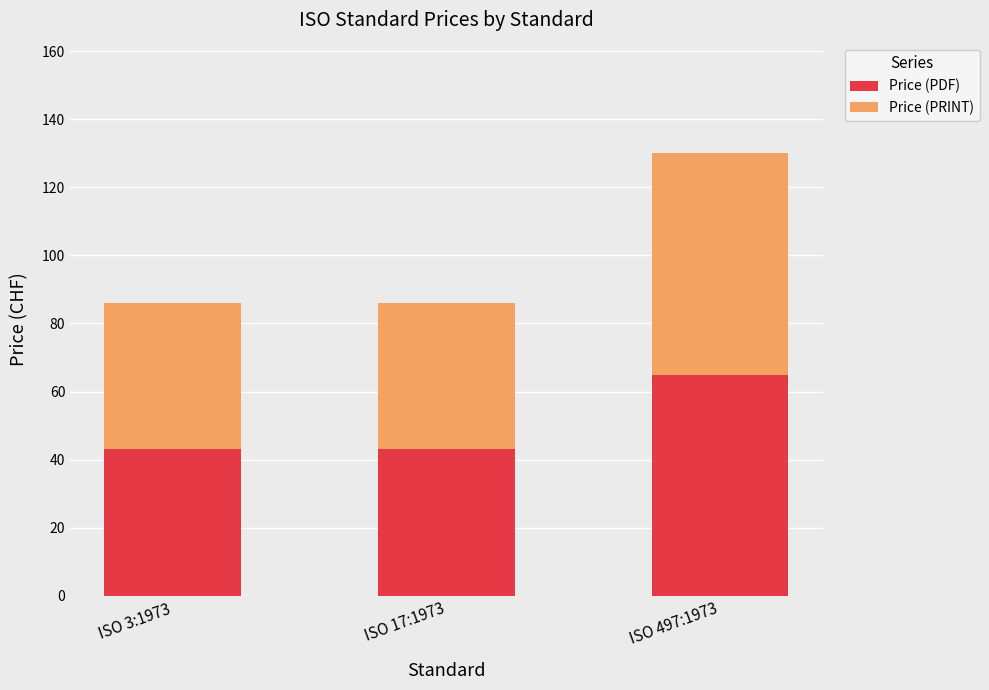

The Price (PDF) series shows 43 at ISO 17:1973. True or false?

True